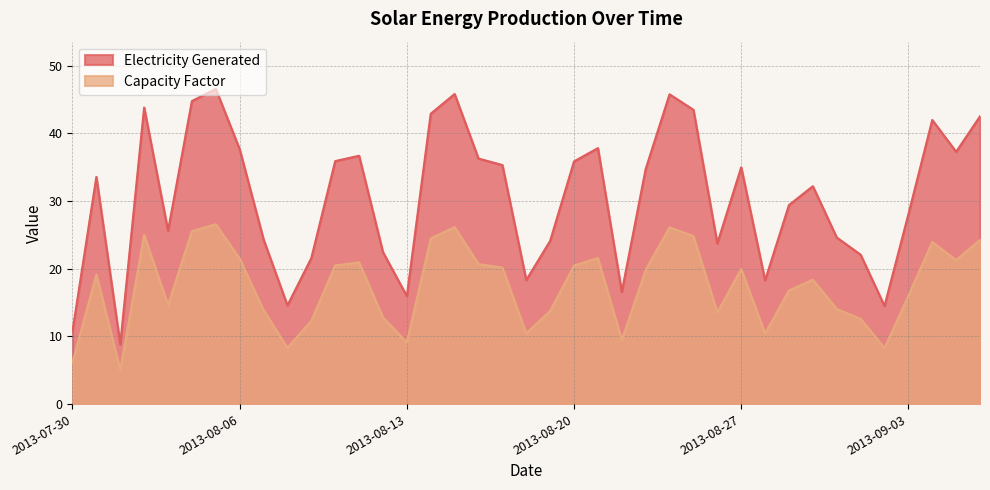

How many interior local valleys does the Capacity Factor series have?

10